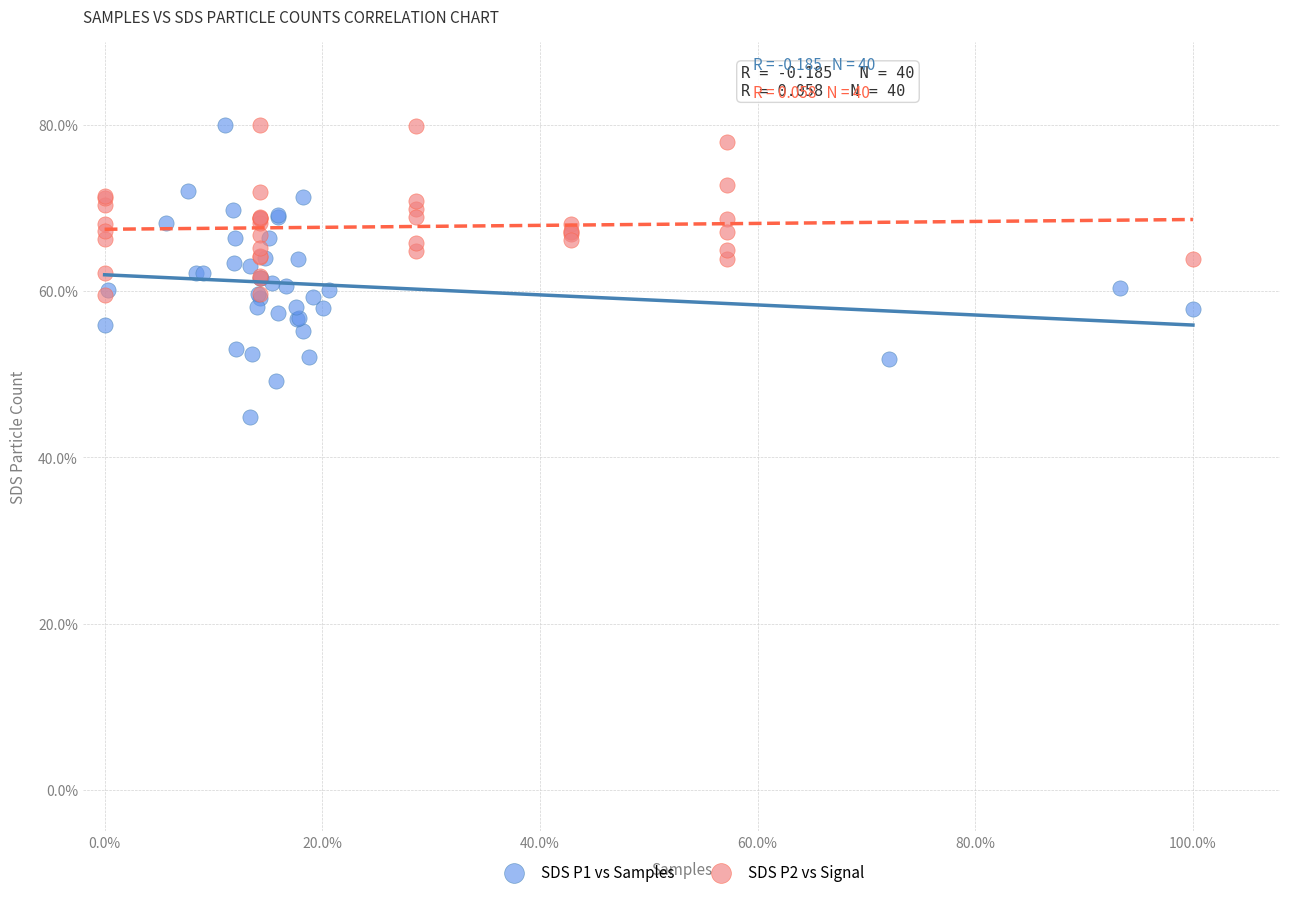

Which series has the largest Y range (max minus min)?

SDS P1 vs Samples